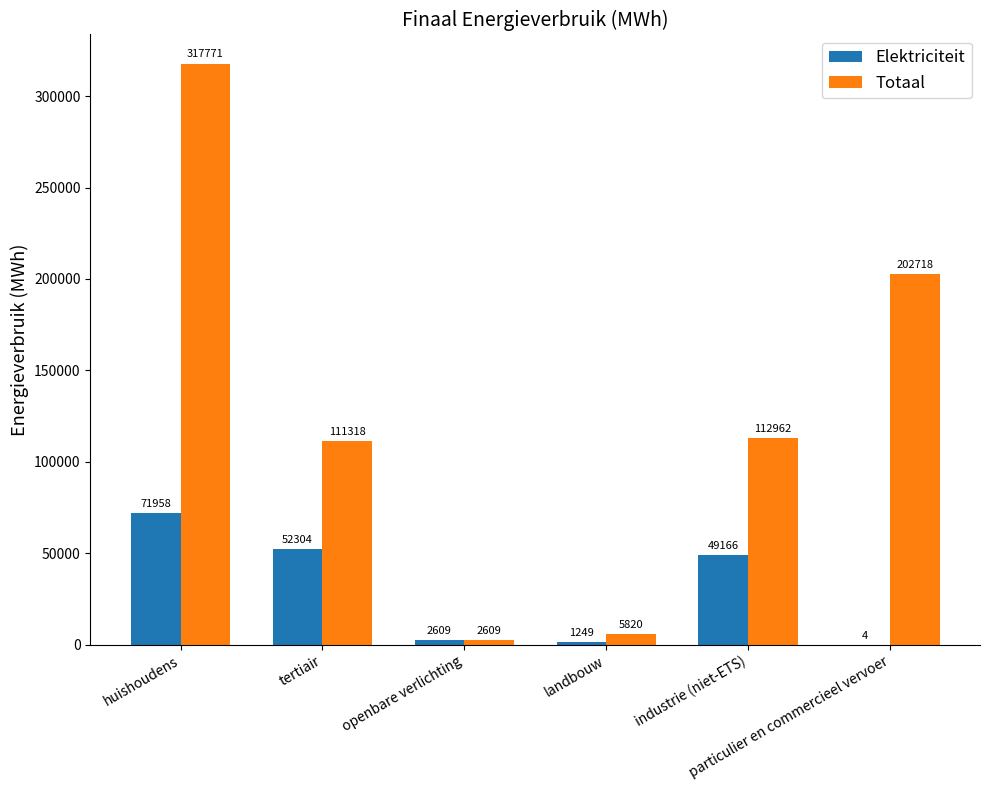

What is the average value of the Totaal series?

125533.1